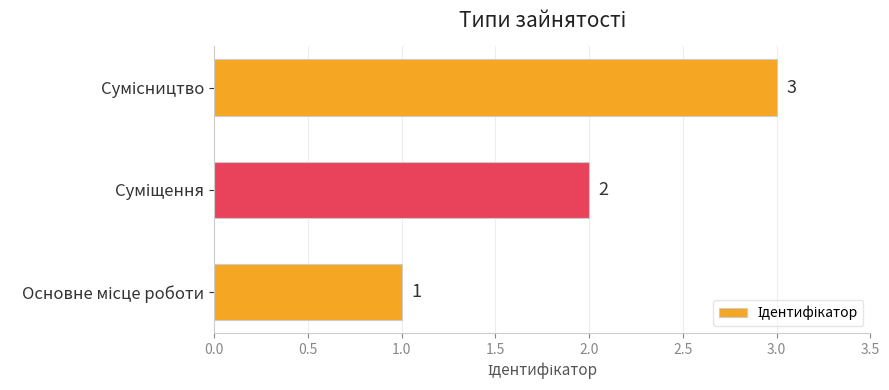

What is the sum of all values?

6